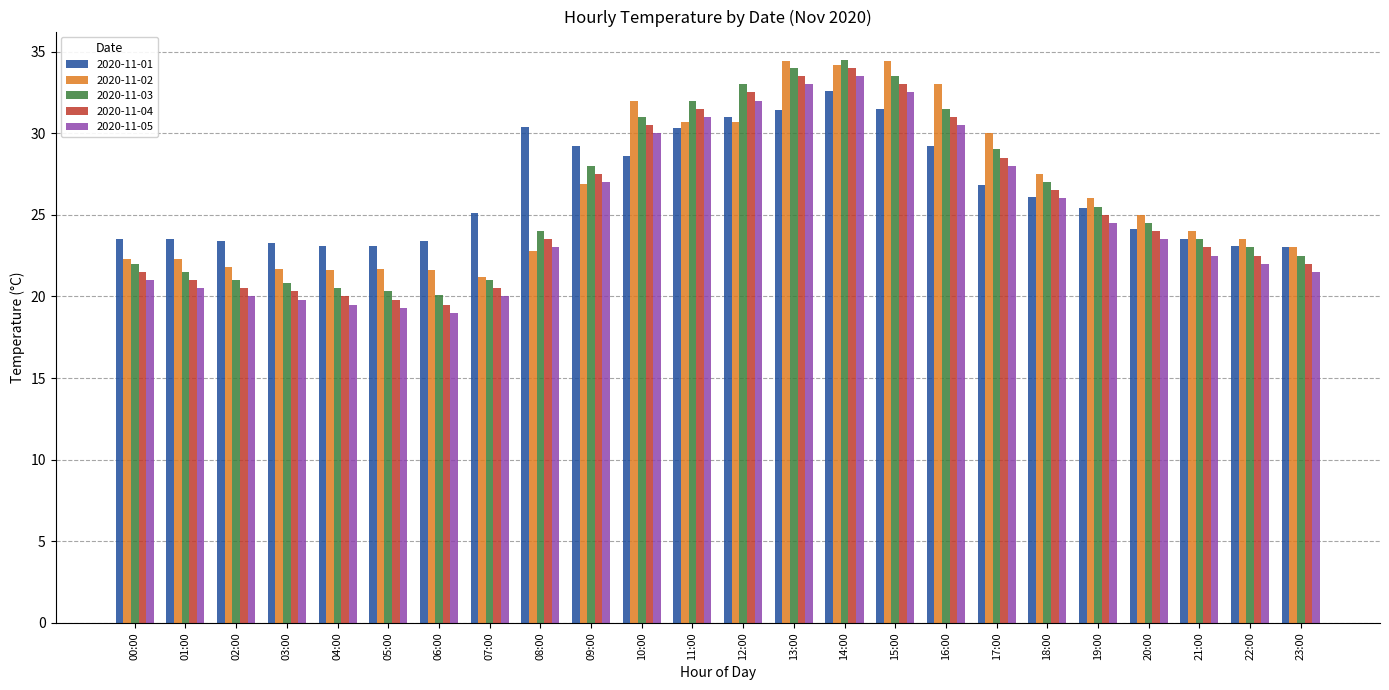

What is the total value across all series at 09:00?

138.6